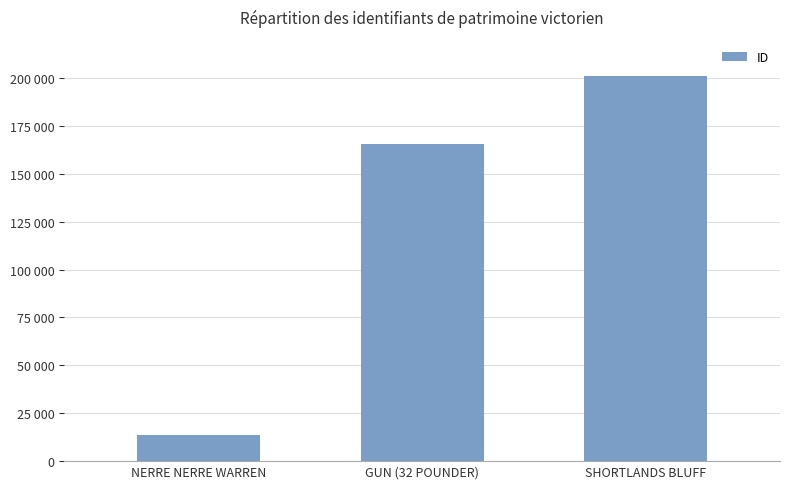

Rank the categories by value from highest to lowest.

SHORTLANDS BLUFF, GUN (32 POUNDER), NERRE NERRE WARREN